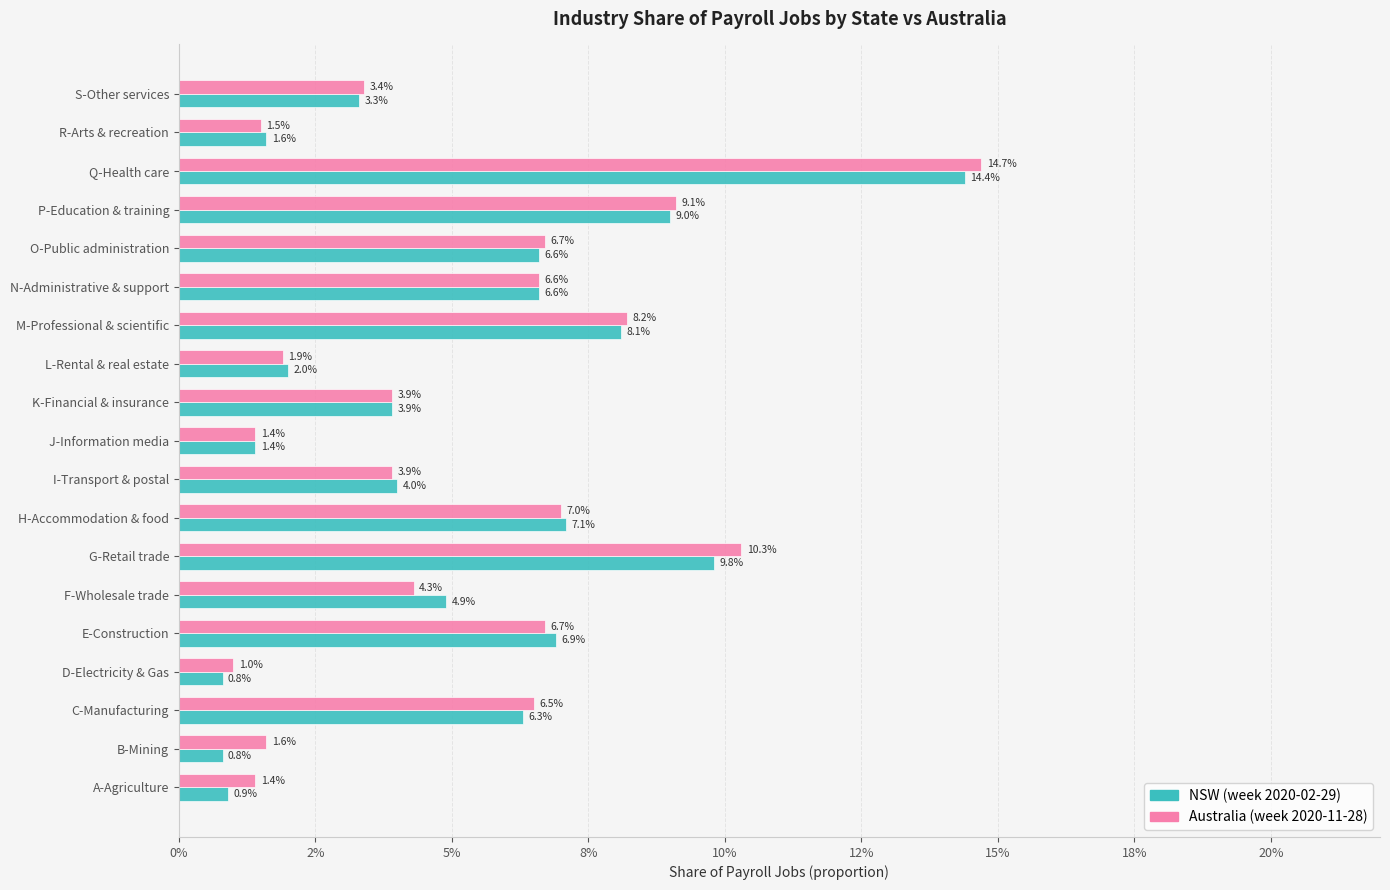

What are all the series names shown in the legend?

NSW (week 2020-02-29), Australia (week 2020-11-28)